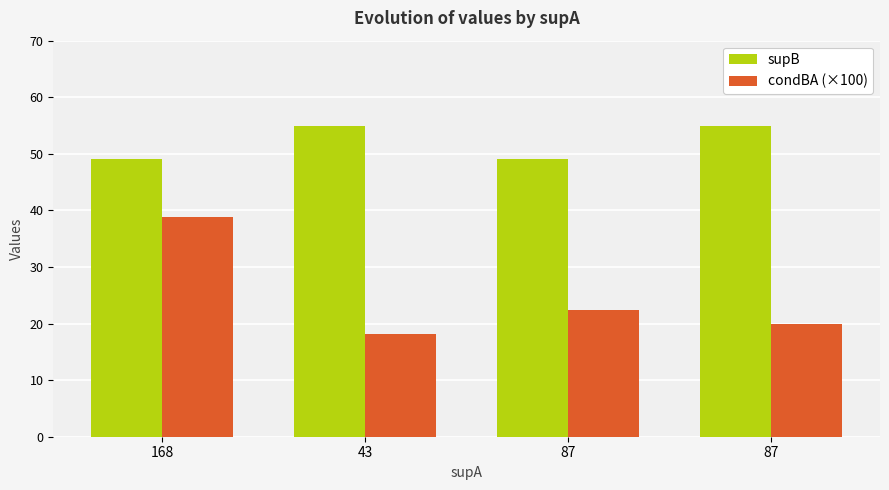

List the series in order of their overall mean, highest first.

supB, condBA (×100)